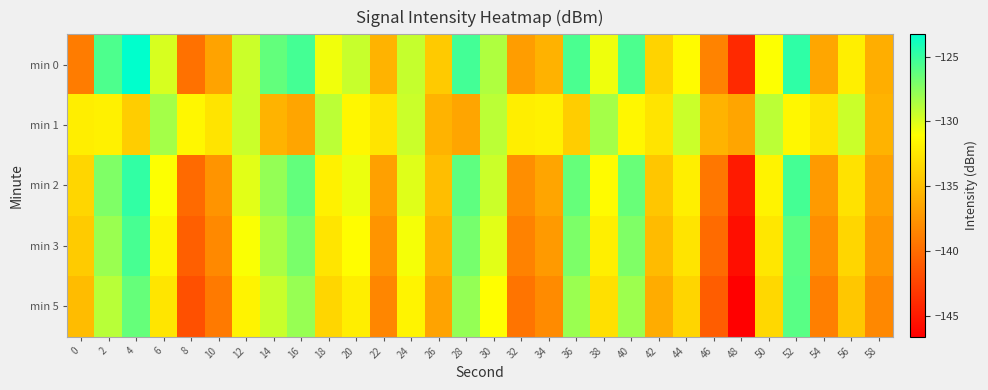

At which category is the sum across all series the highest?

52